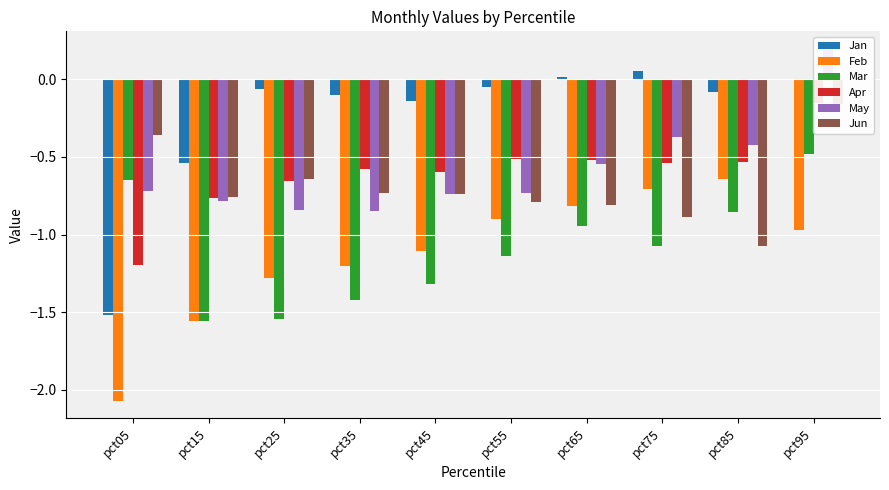

Rank the series by their maximum value, from highest to lowest.

May, Jan, Apr, Jun, Mar, Feb